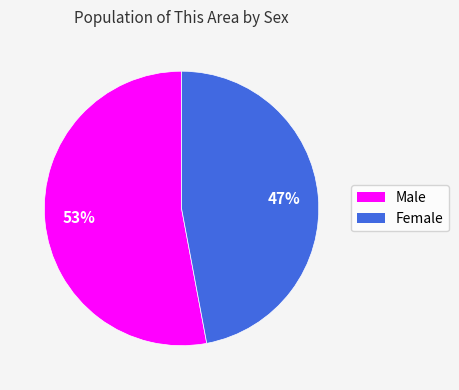

Is there any slice that represents more than half of the pie?

Yes